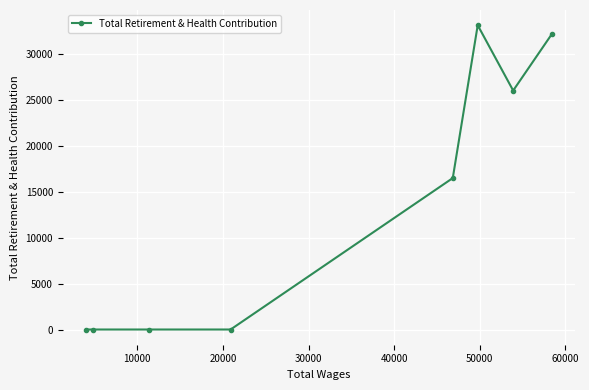

What is the value of the 7th point from the left?

25992